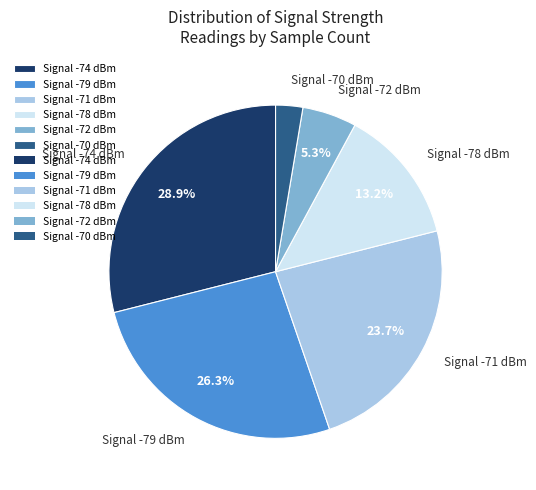

Does Signal -79 dBm represent more than half of the total?

No